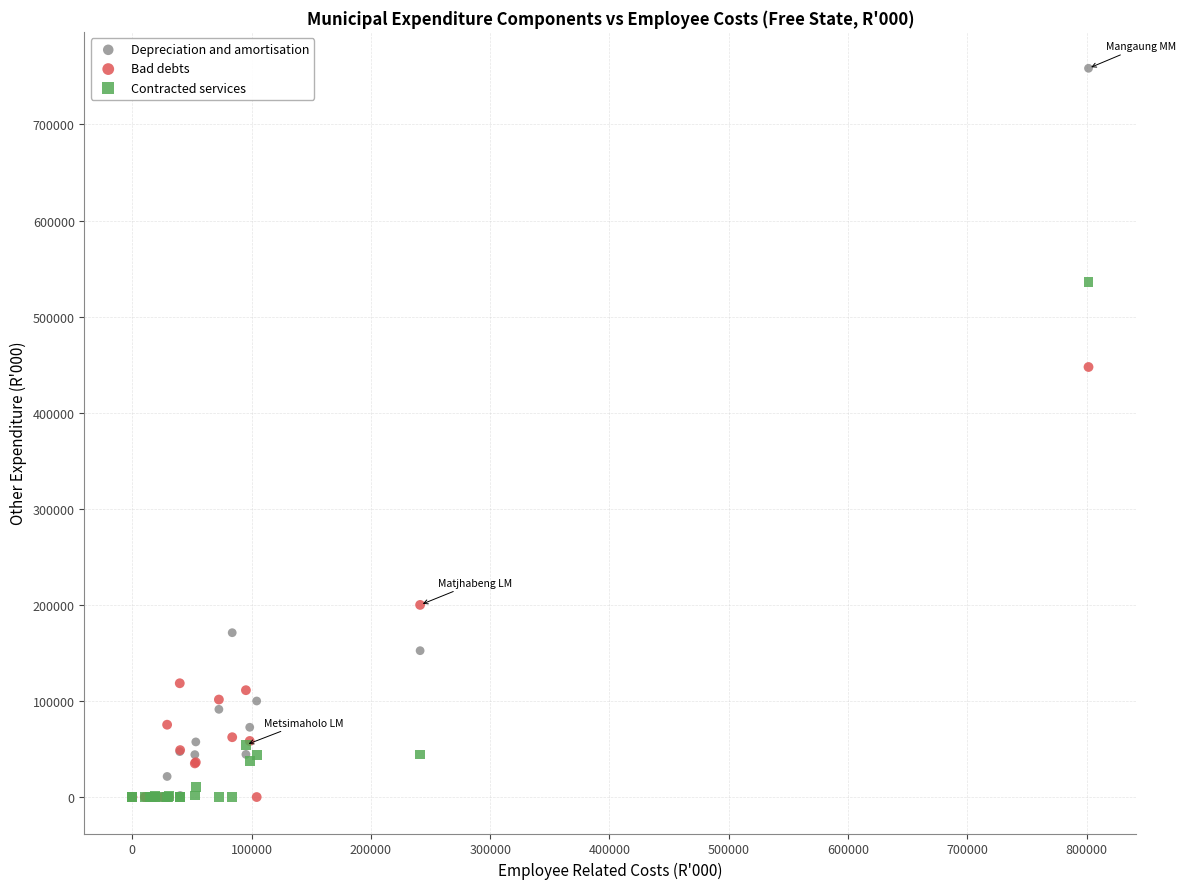

What are all the series names shown in the legend?

Depreciation and amortisation, Bad debts, Contracted services